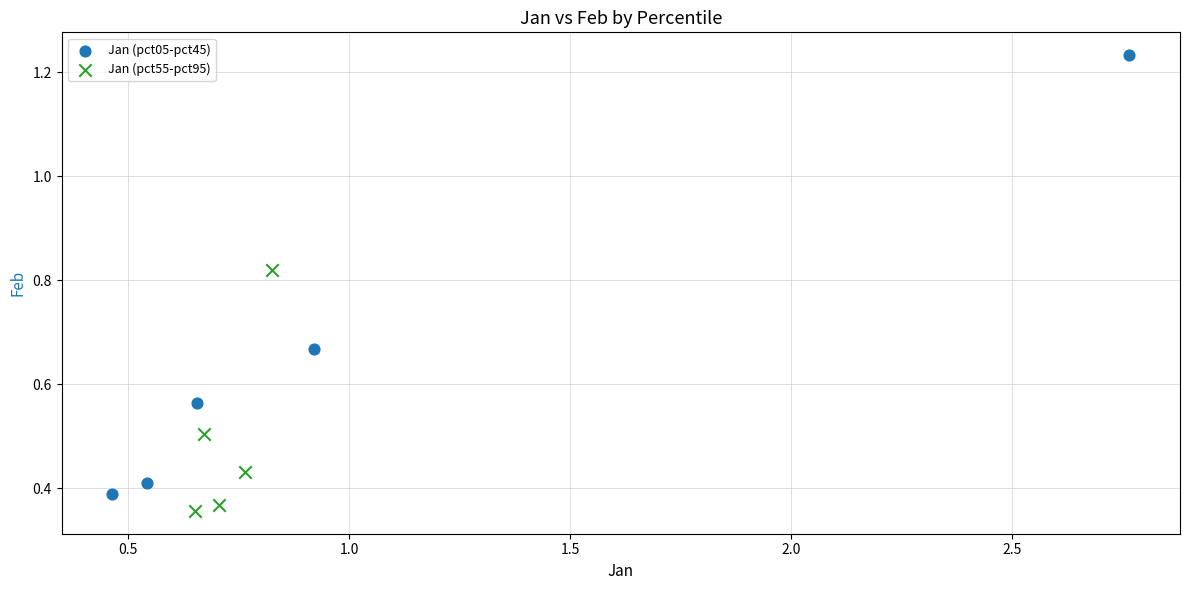

Which series has the largest Y range (max minus min)?

Jan (pct05-pct45)